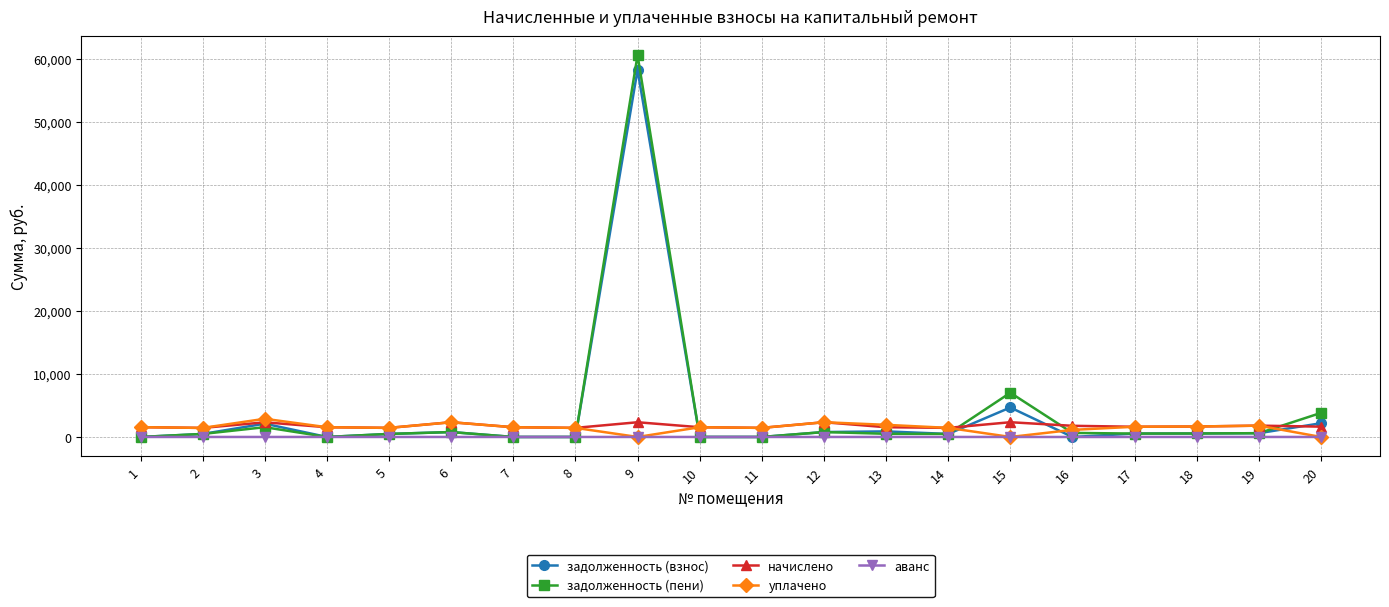

What is the sum of the начислено values at 1 and 18?

3215.1